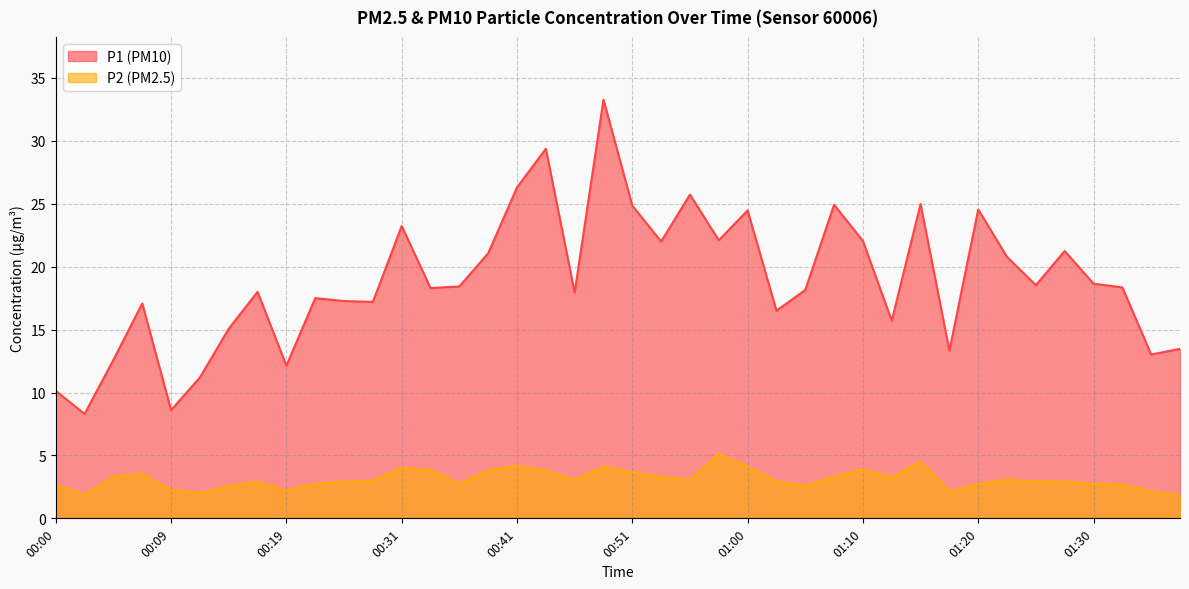

Which series has the widest spread of values?

P1